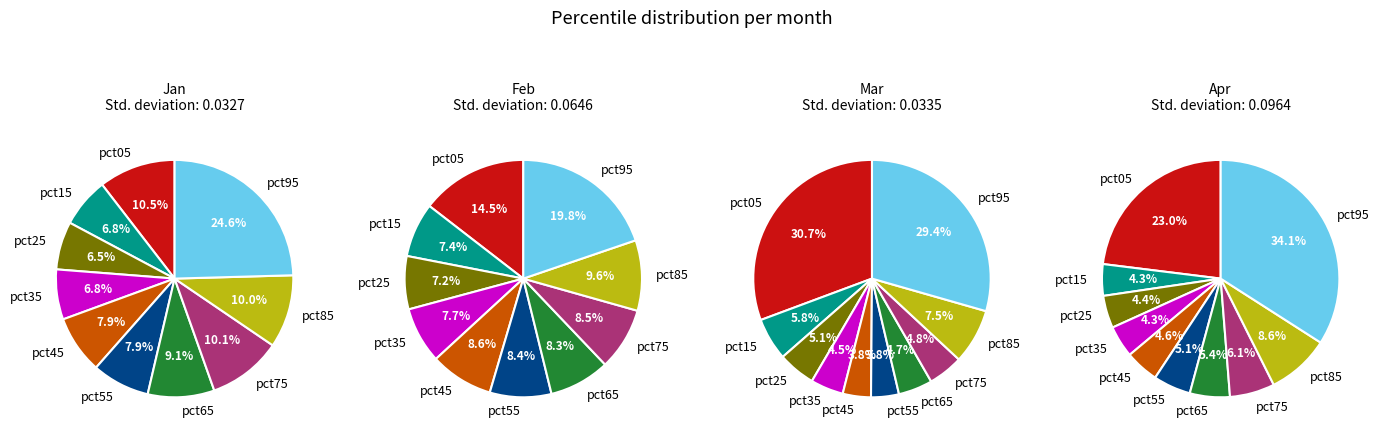

Does any single category account for the majority?

No